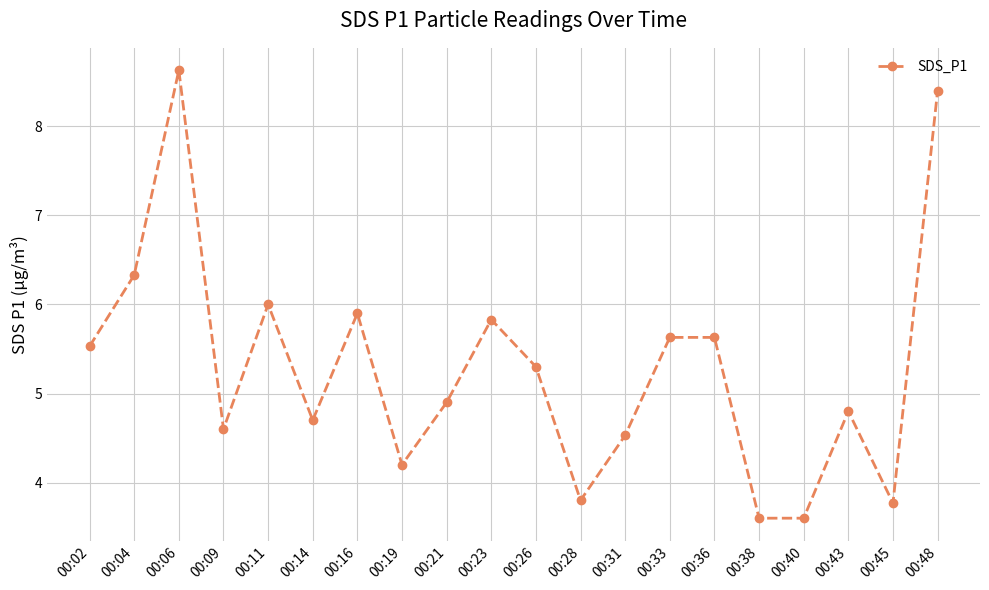

What is the smallest value displayed?

3.6